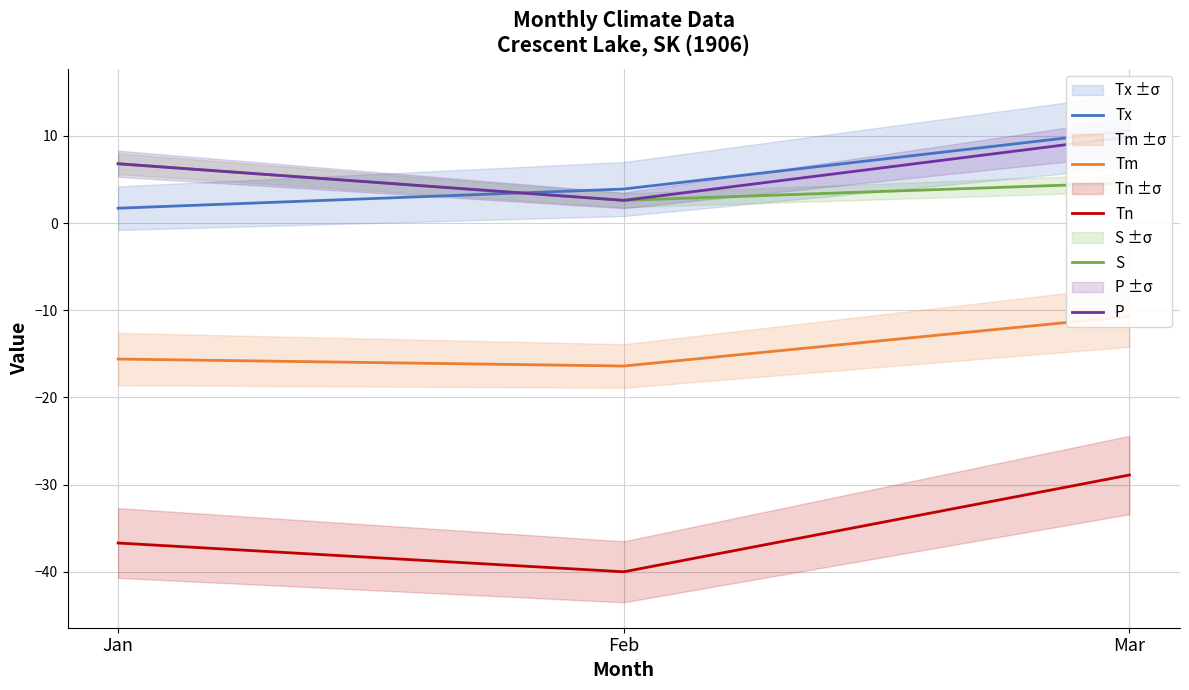

At which label is Tm closest to -13?

Mar